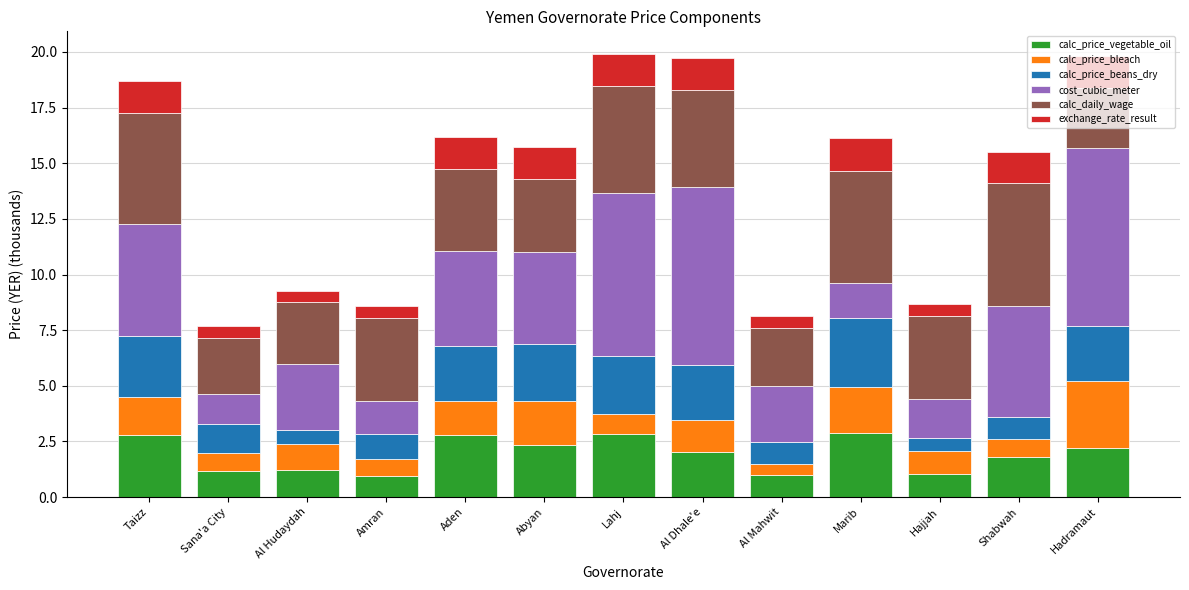

What is the minimum value for calc_price_vegetable_oil?

0.9